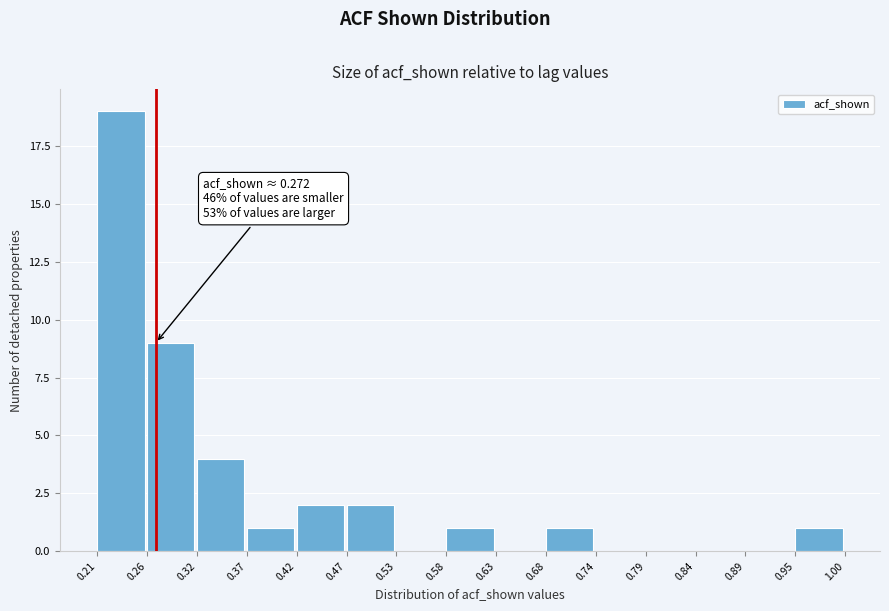

Which range on the x-axis has the tallest bar?

0.21 to 0.26